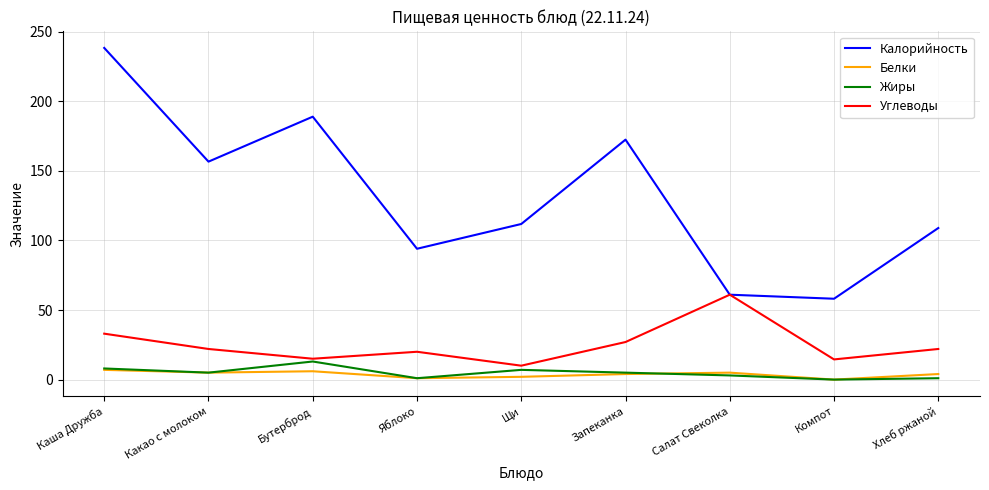

At which category does Калорийность reach its first local peak?

Бутерброд